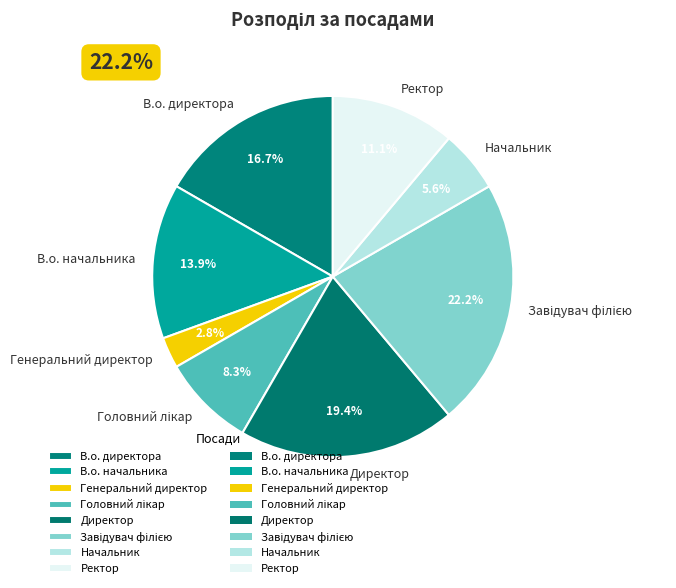

Is there any slice that represents more than half of the pie?

No